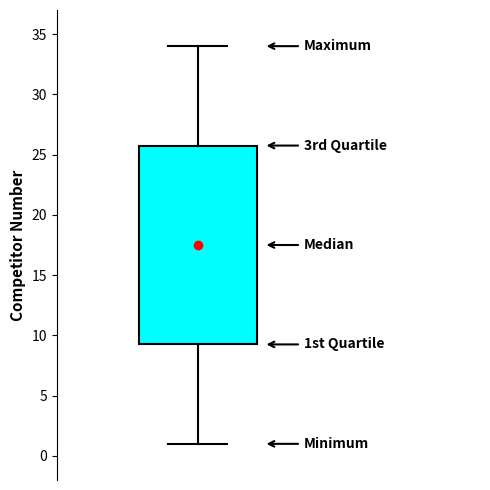

Read this box plot against the y-axis: the position of the median line, the range covered by the box, and the ends of both whiskers. The values are not printed on the chart, so give them approximately, as read against the axis.

median 17.5, box 9.5 to 26.0, whiskers 1.0 to 34.0